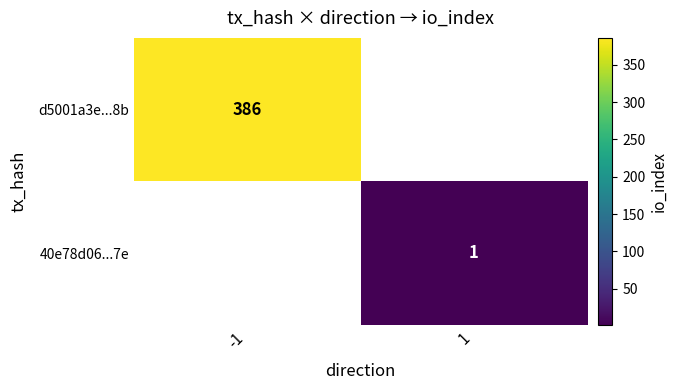

The d5001a3e...8b series shows 543 at -1. True or false?

False